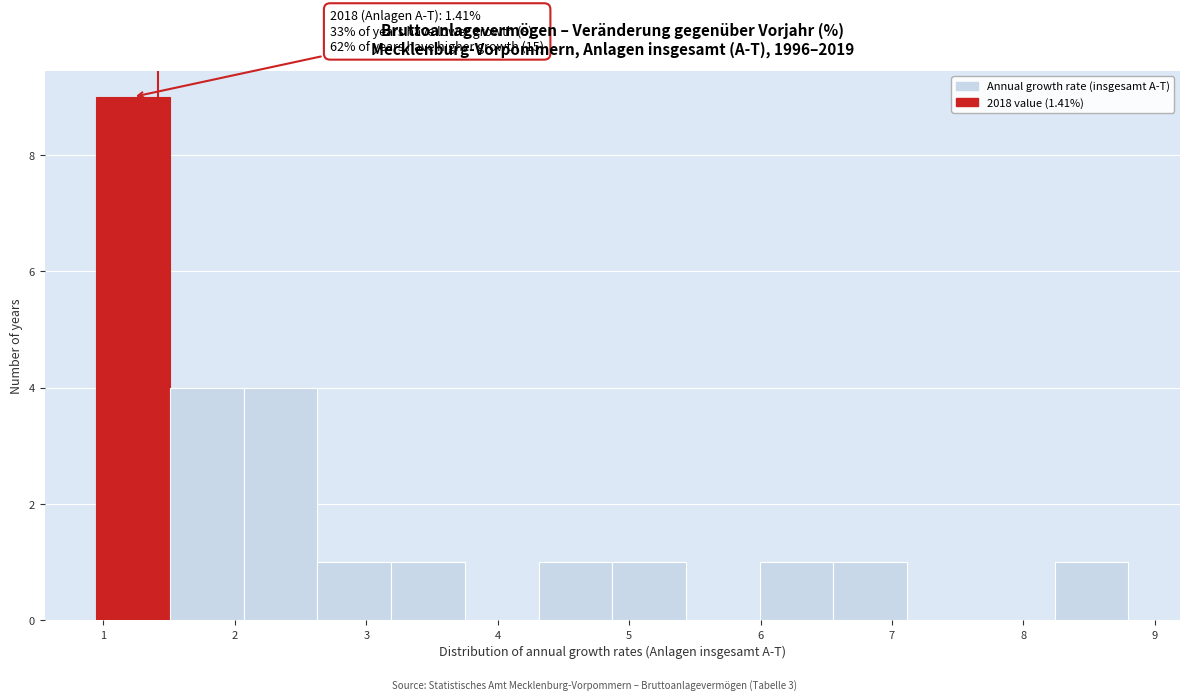

Which range on the x-axis has the tallest bar?

0.9 to 1.5